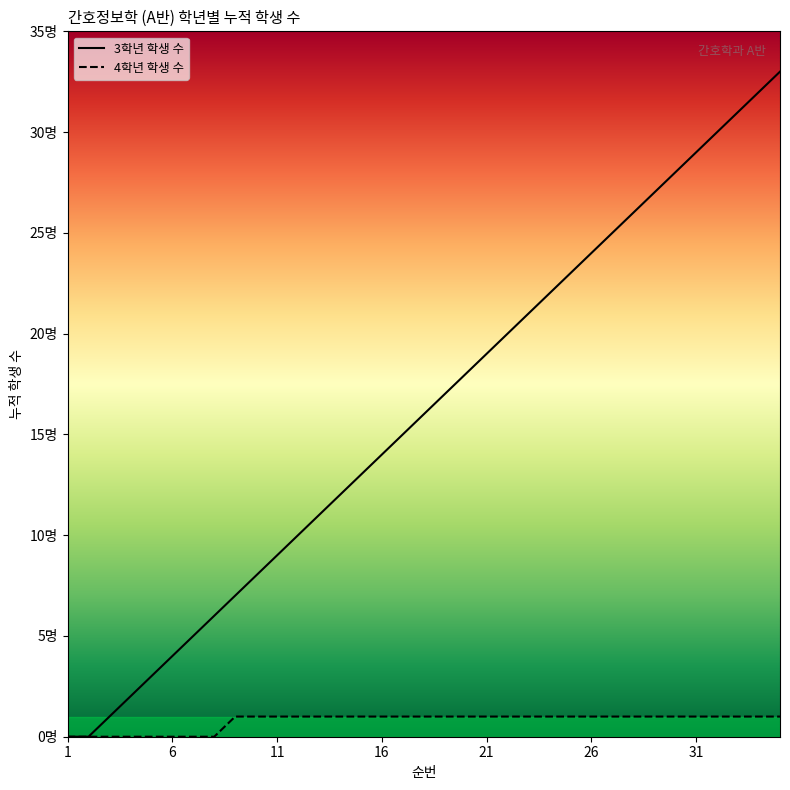

Which has a higher value, 27 or 8?

27